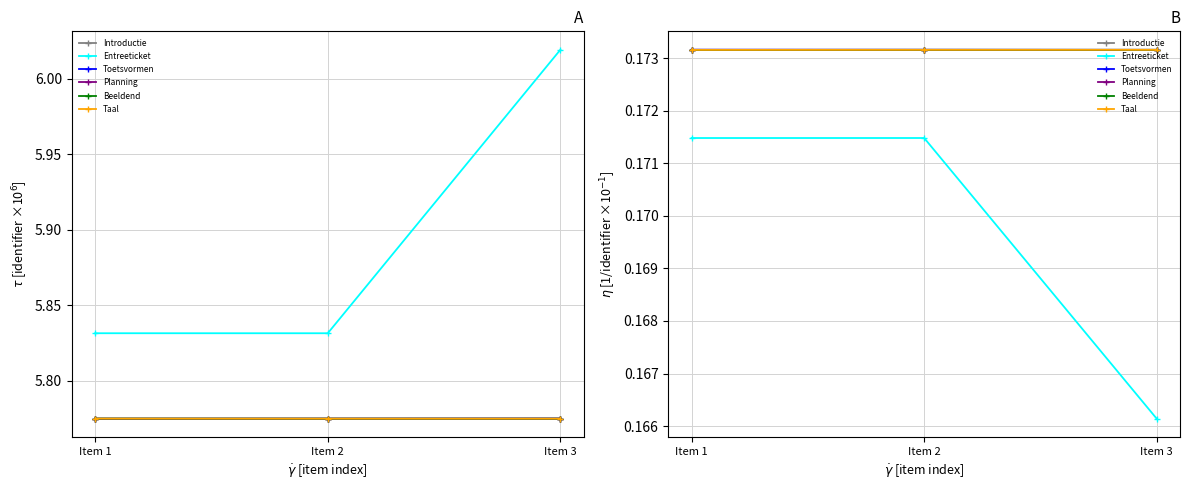

Is it true that Toetsvormen equals 0.1 at Item 2?

False